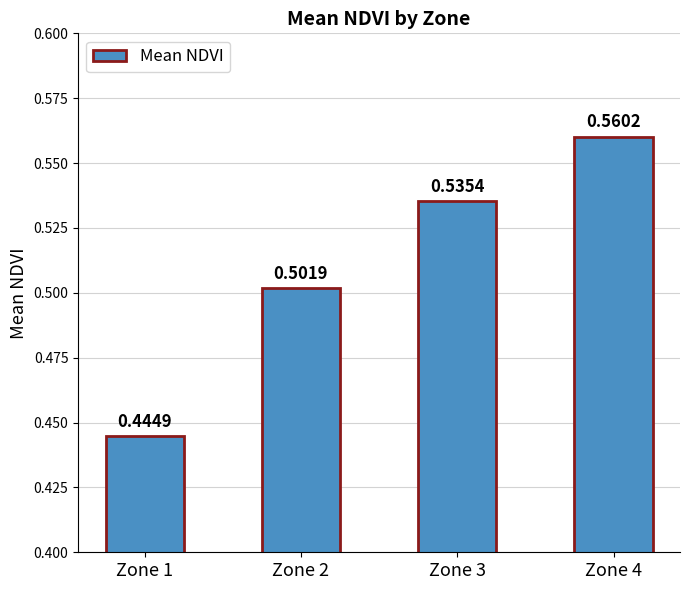

Count the number of categories in the chart.

4